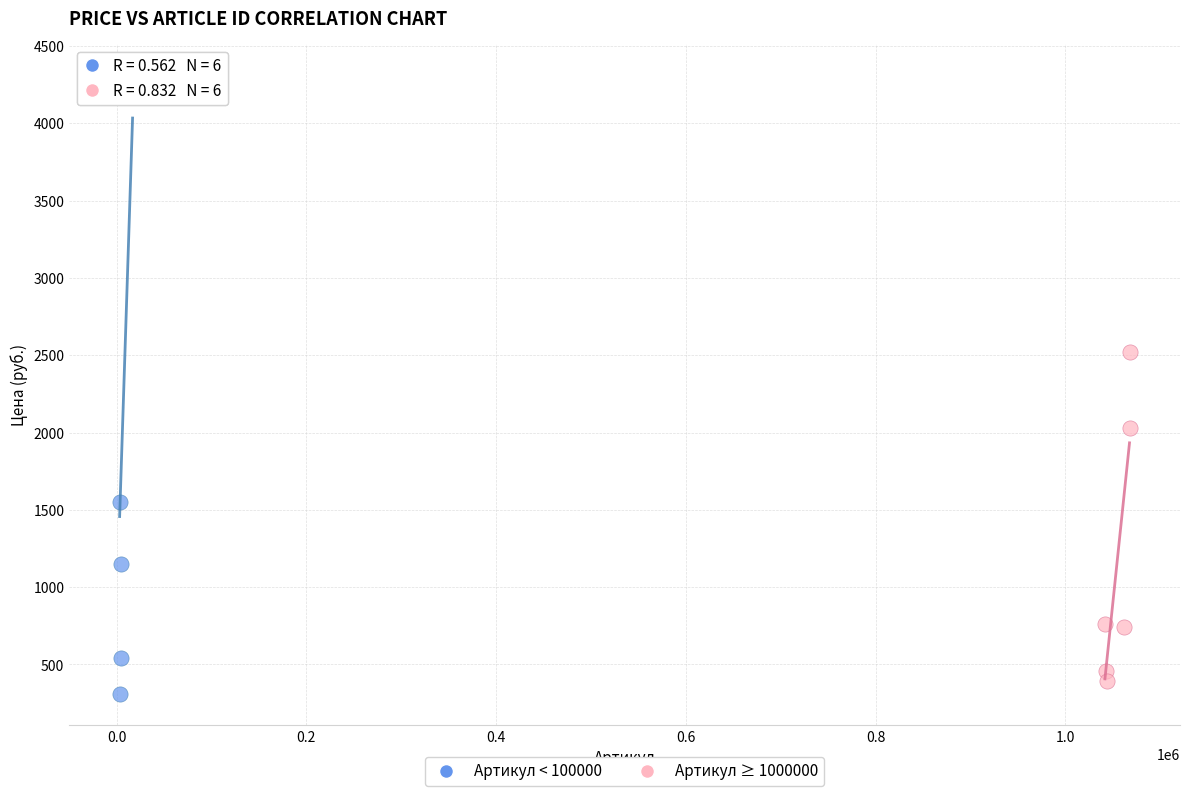

Which series contains the lowest Y value?

Артикул < 100000